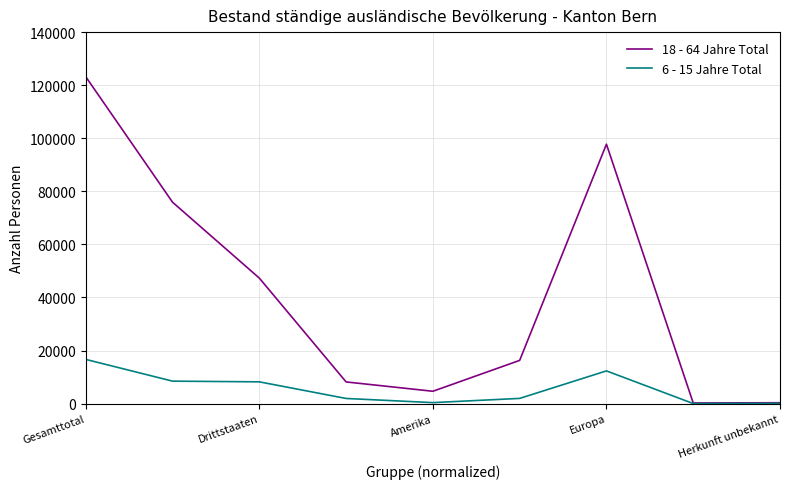

List the series in order of their peak value, lowest first.

6 - 15 Jahre Total, 18 - 64 Jahre Total